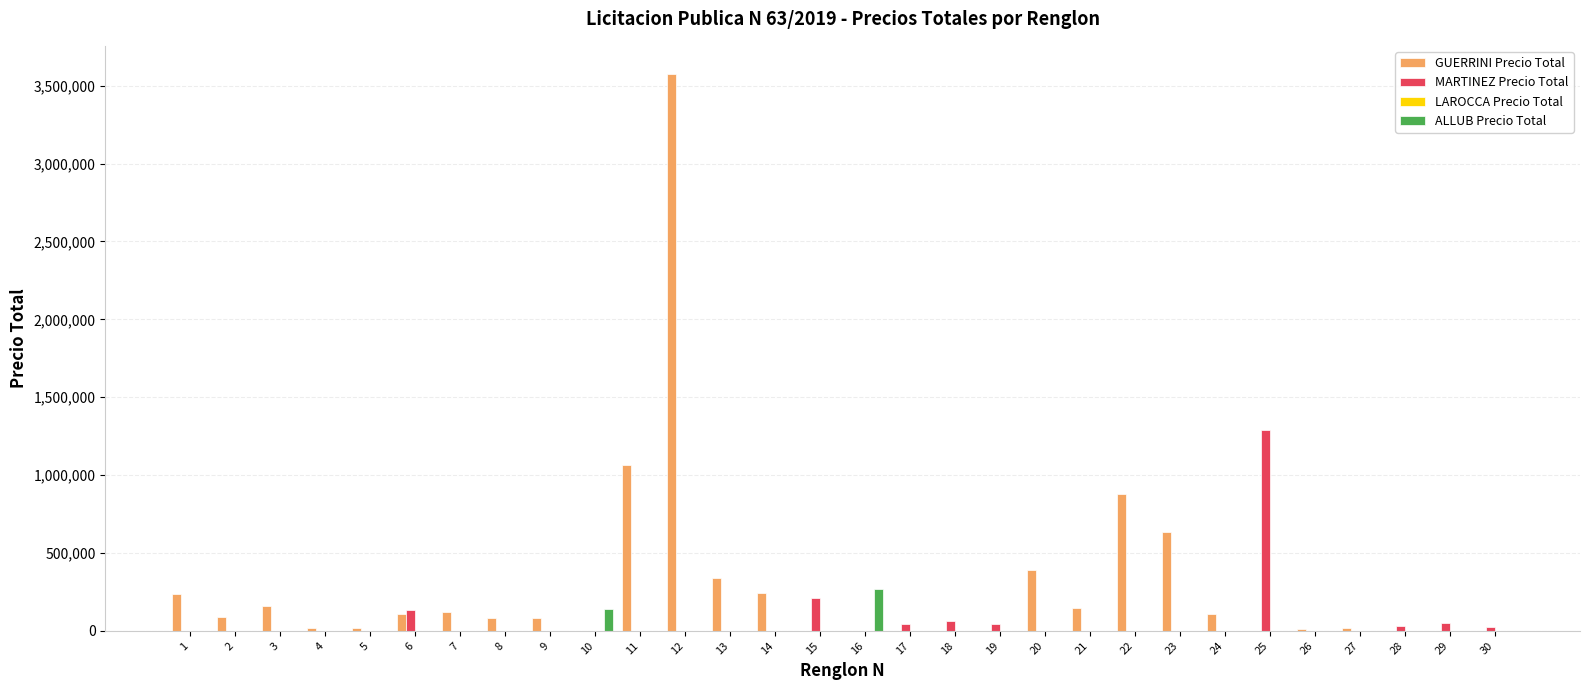

At which label is MARTINEZ Precio Total closest to 644000?

15